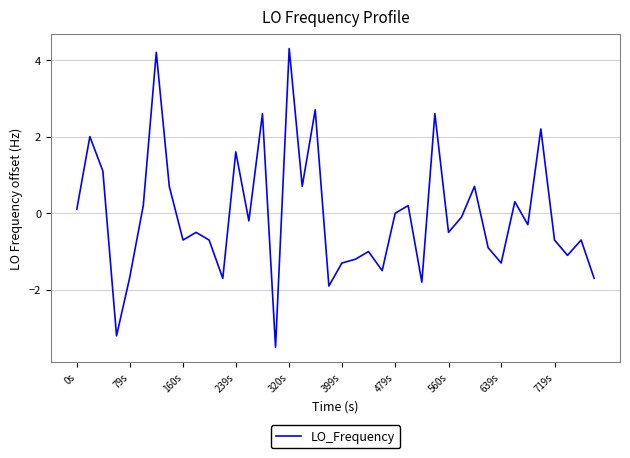

What is the maximum value shown in the chart?

4.3